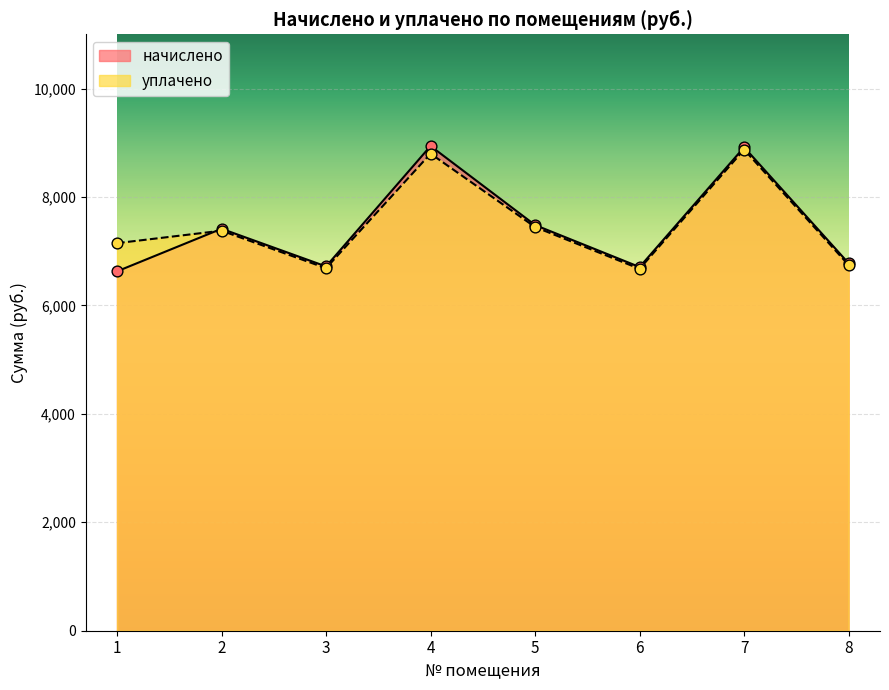

What are all the series names shown in the legend?

начислено, уплачено